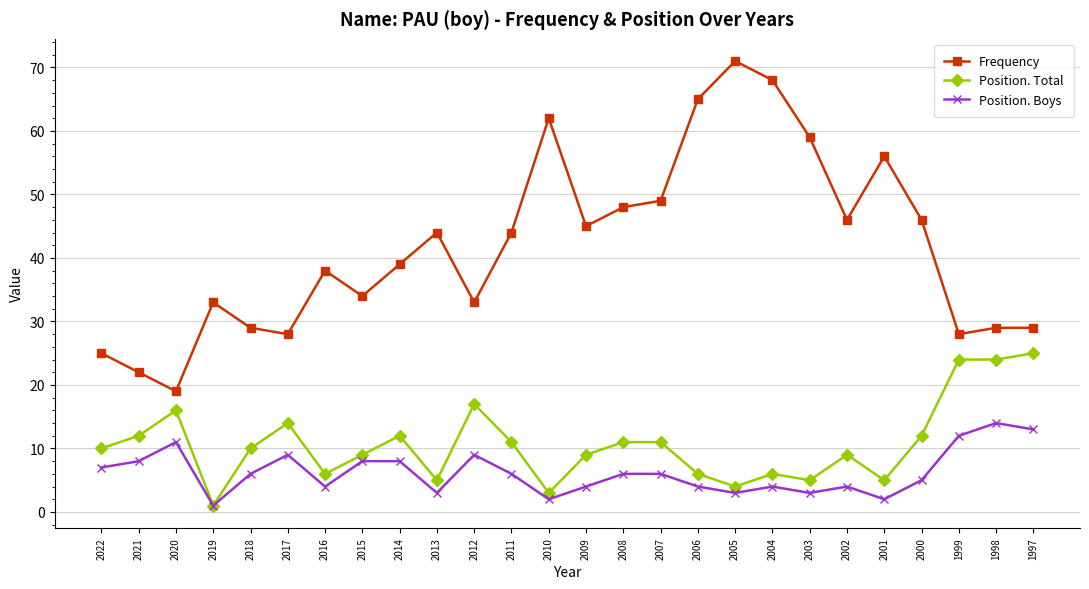

How many categories are shown in the chart?

26